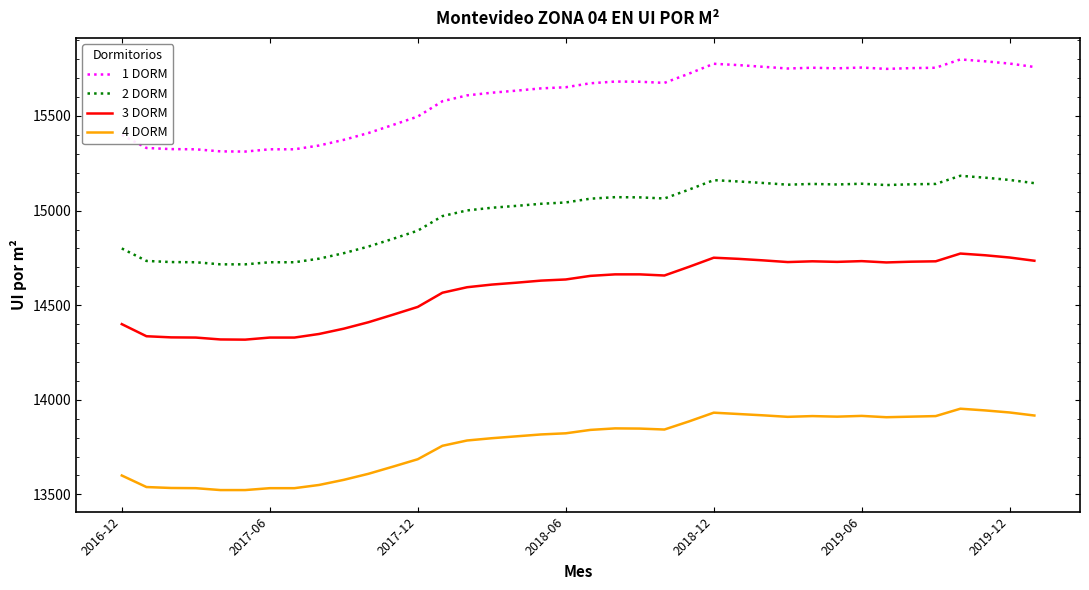

What is the maximum value for 2 DORM?

15184